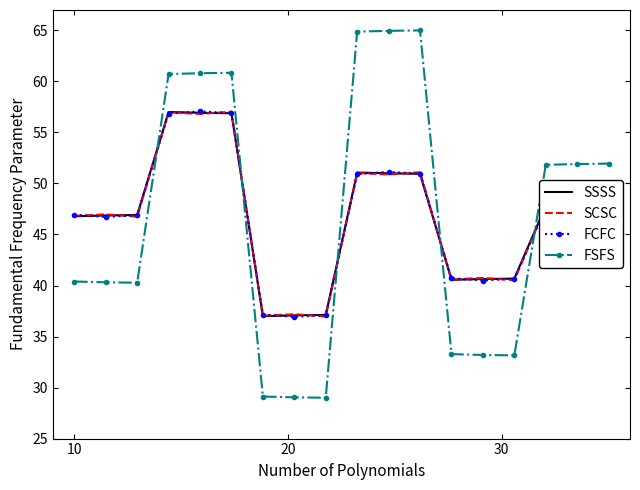

What is the maximum value shown in the chart?

65.0